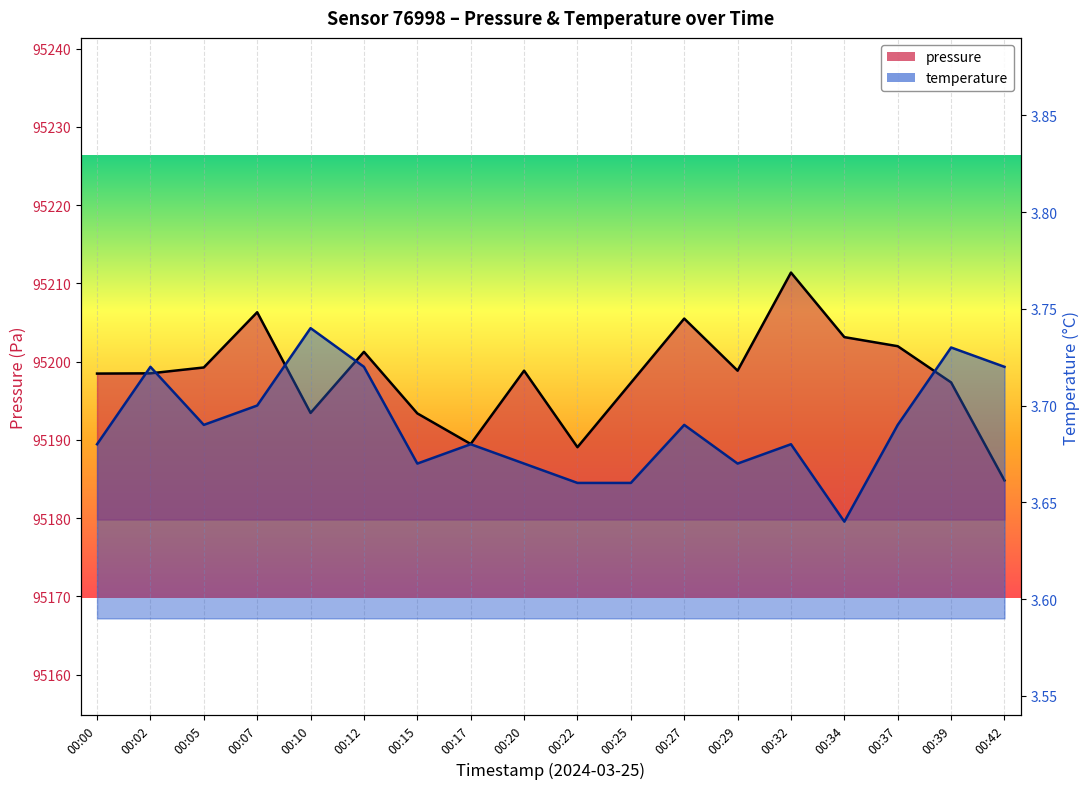

Reading left to right, transcribe all the data shown in this chart.

pressure: 00:00=95198.5	00:02=95198.5	00:05=95199.2	00:07=95206.3	00:10=95193.4	00:12=95201.2	00:15=95193.4	00:17=95189.5	00:20=95198.8	00:22=95189.1	00:25=95197.3	00:27=95205.5	00:29=95198.8	00:32=95211.4	00:34=95203.1	00:37=95202.0	00:39=95197.3	00:42=95184.8
temperature: 00:00=3.7	00:02=3.7	00:05=3.7	00:07=3.7	00:10=3.7	00:12=3.7	00:15=3.7	00:17=3.7	00:20=3.7	00:22=3.7	00:25=3.7	00:27=3.7	00:29=3.7	00:32=3.7	00:34=3.6	00:37=3.7	00:39=3.7	00:42=3.7